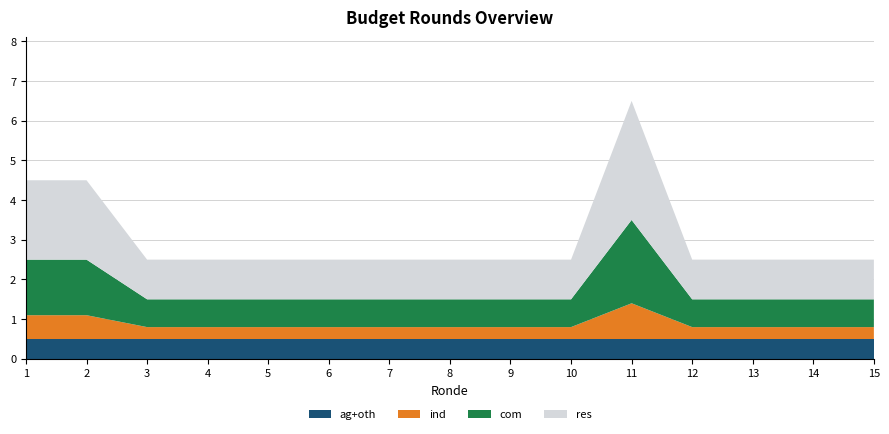

What is the total value across all series at 10?

2.5